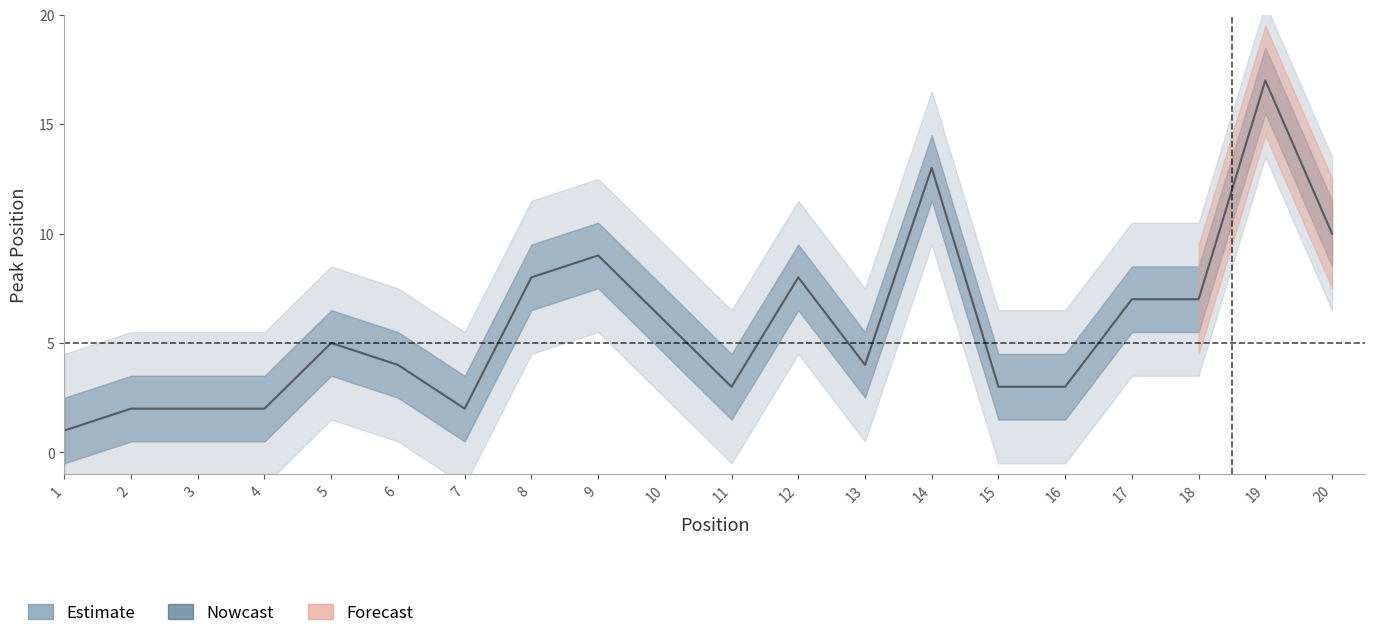

What is the value of the 12th point from the left?

8